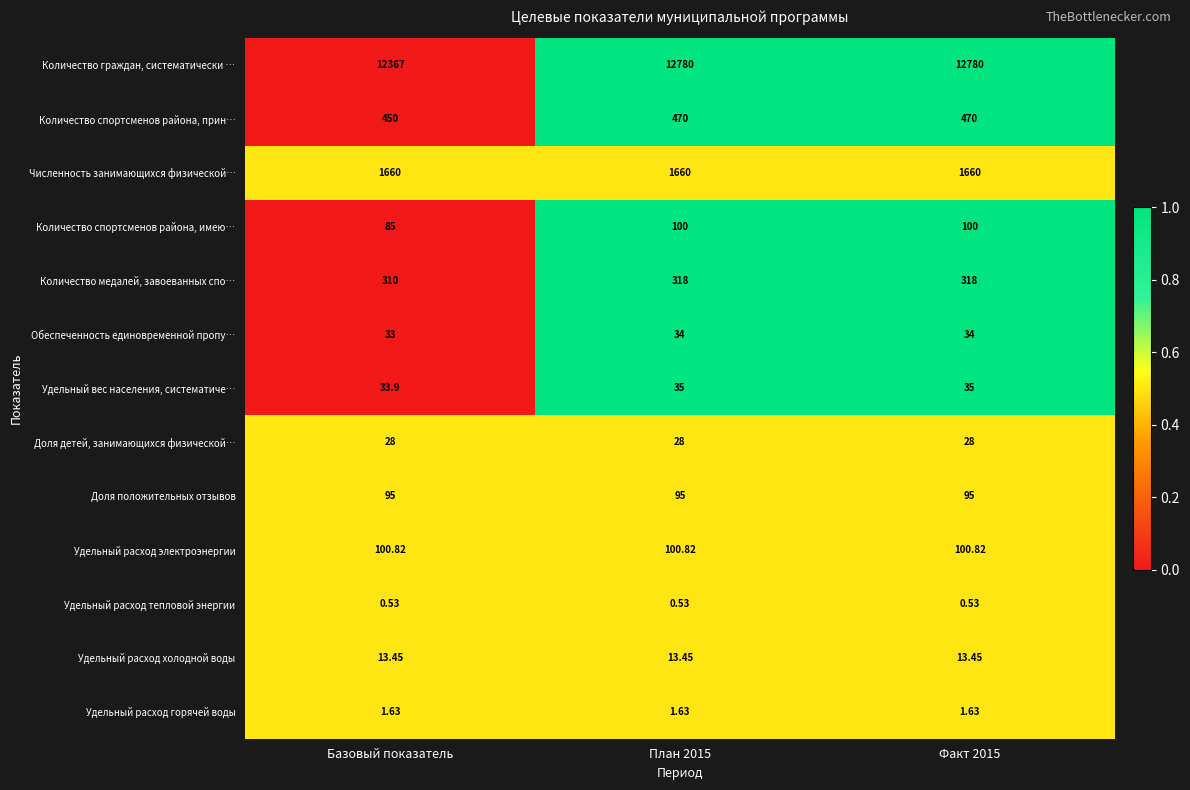

List the series in order of their peak value, lowest first.

Удельный расход тепловой энергии, Удельный расход горячей воды, Удельный расход холодной воды, Доля детей, занимающихся физической…, Обеспеченность единовременной пропу…, Удельный вес населения, систематиче…, Доля положительных отзывов, Количество спортсменов района, имею…, Удельный расход электроэнергии, Количество медалей, завоеванных спо…, Количество спортсменов района, прин…, Численность занимающихся физической…, Количество граждан, систематически …